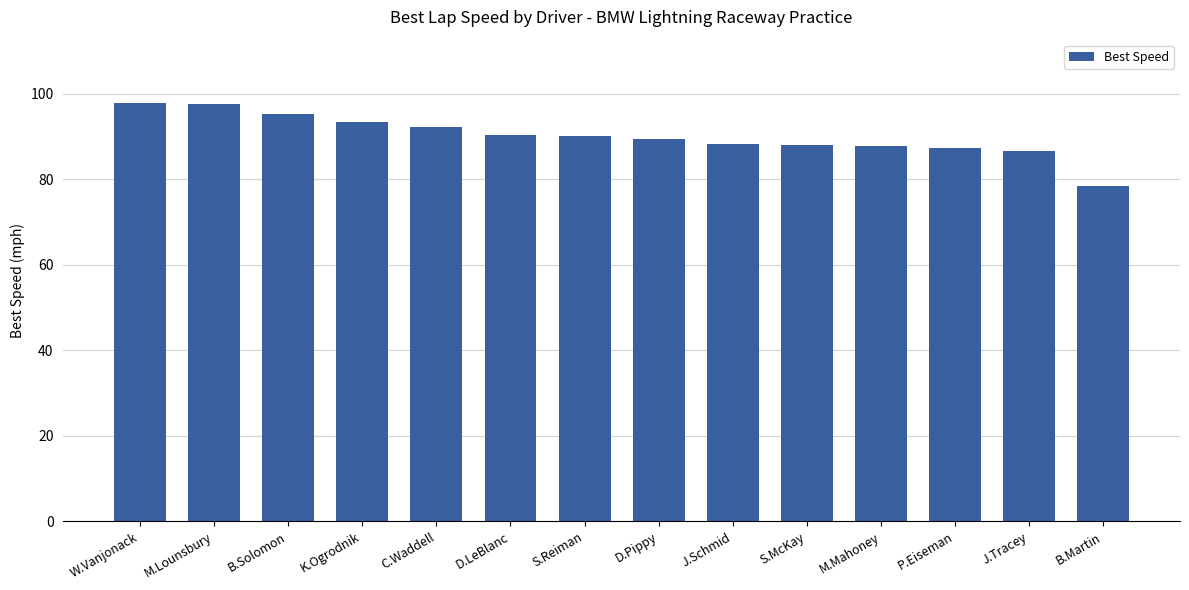

Does the chart contain stacked bars?

No